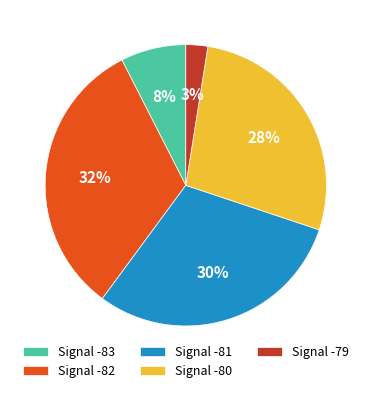

Is Signal -80 the majority of the pie?

No